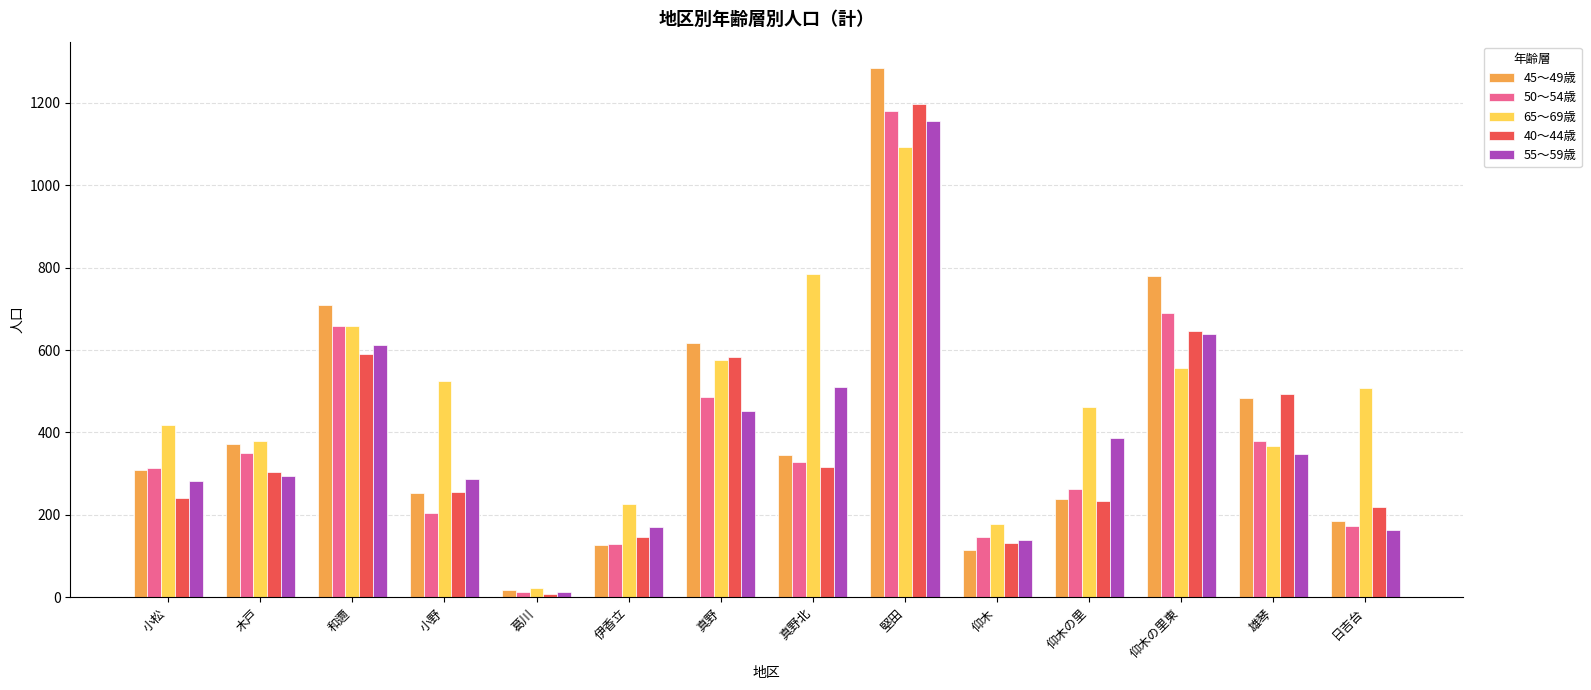

What is the highest value of the 65～69歳 series?

1093